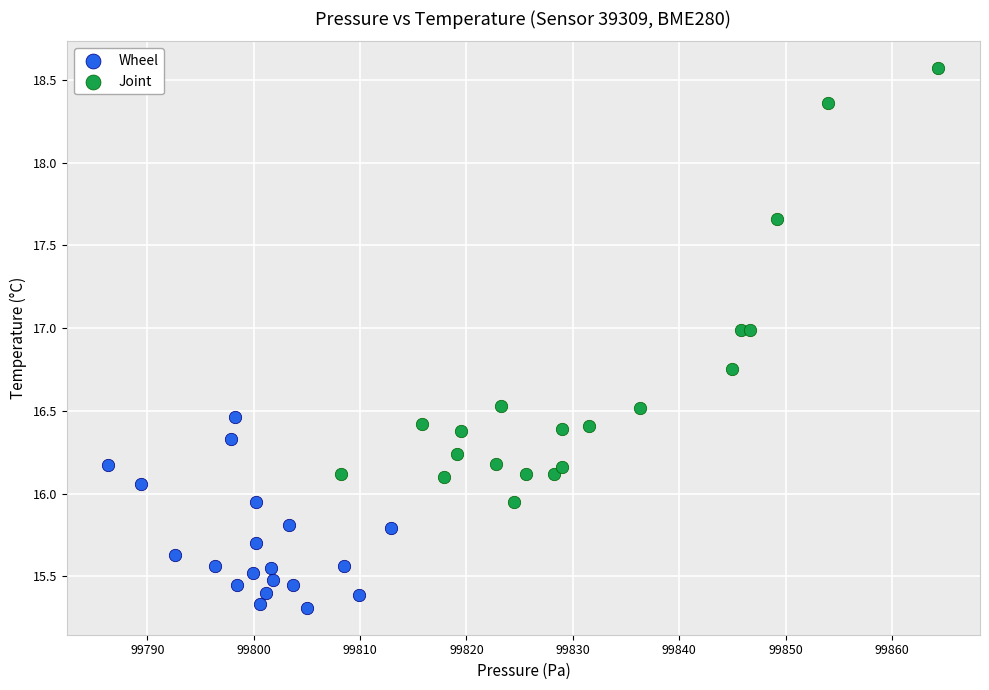

Which series contains the lowest Y value?

Wheel